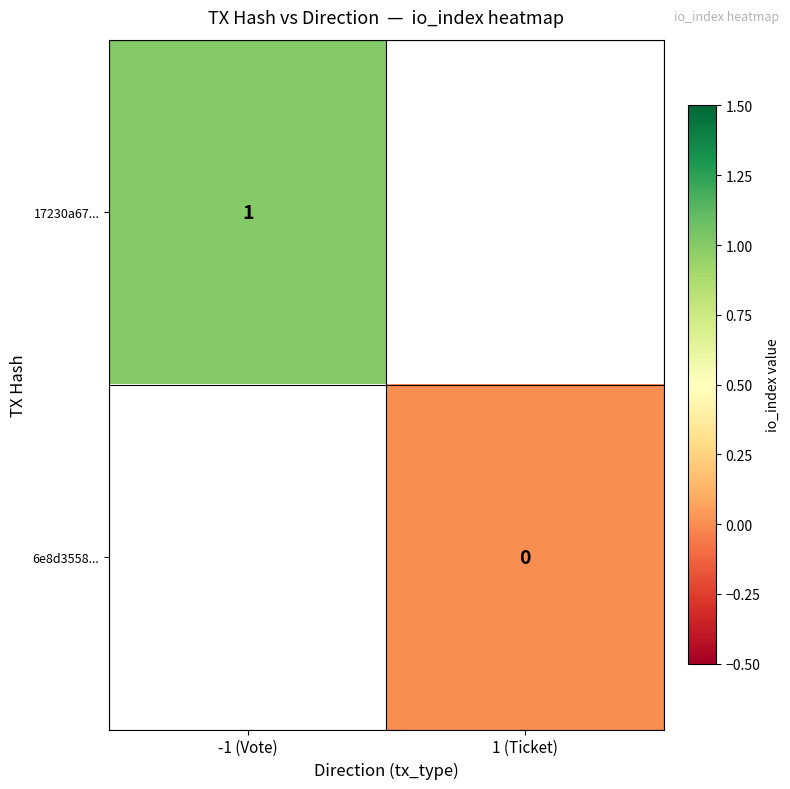

True or false: 17230a67... has a value of 1 at -1 (Vote).

True